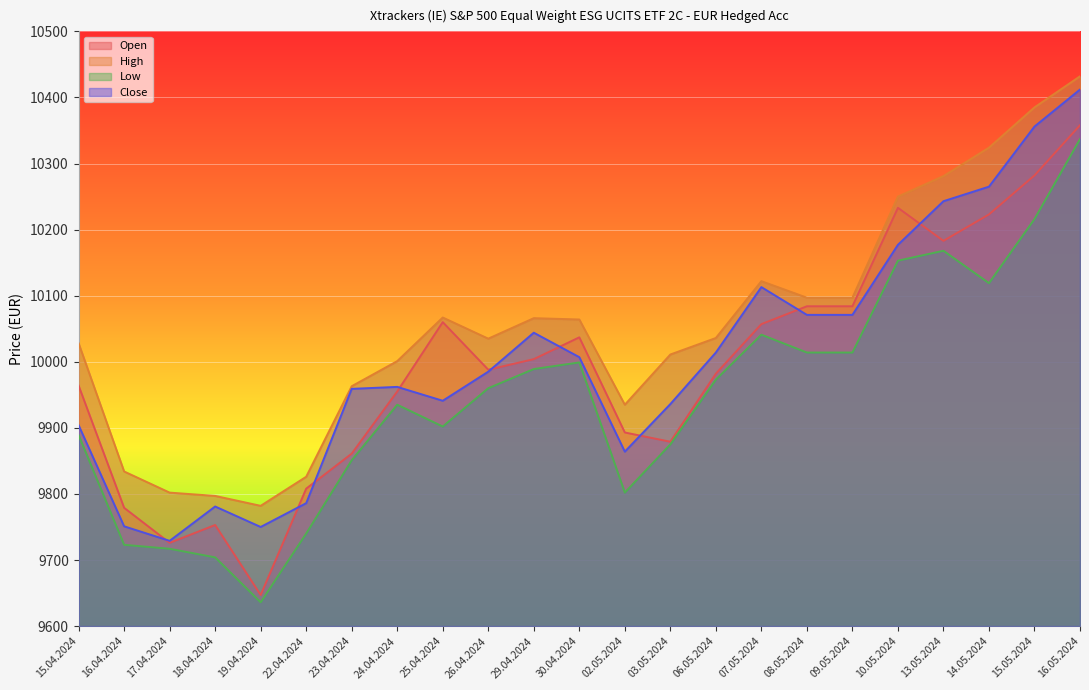

Count the number of data series in this chart.

4